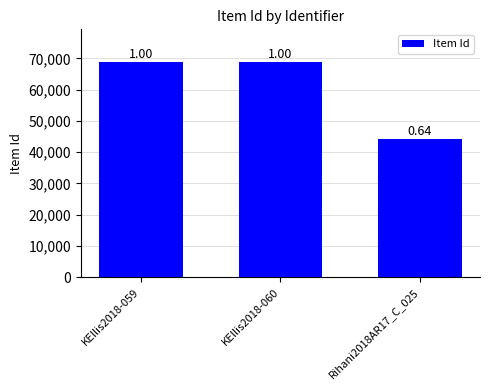

How many bars are there in total?

3